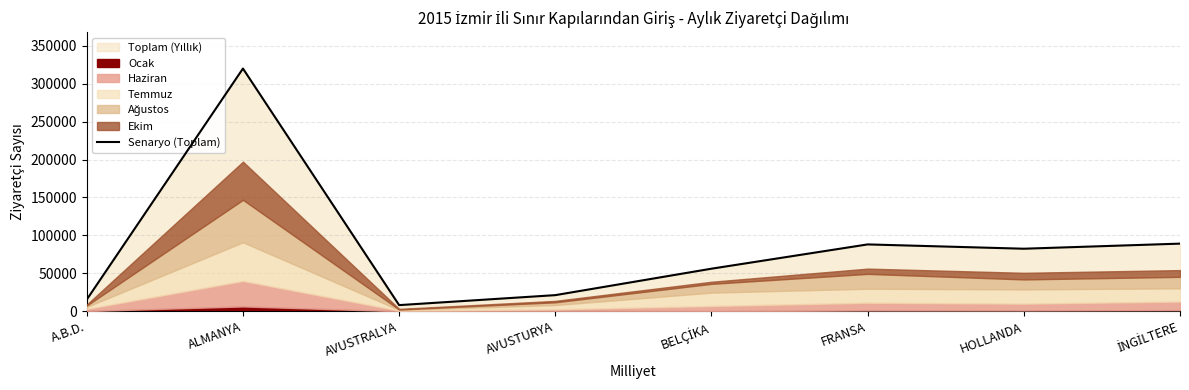

What is the smallest value displayed?

8172